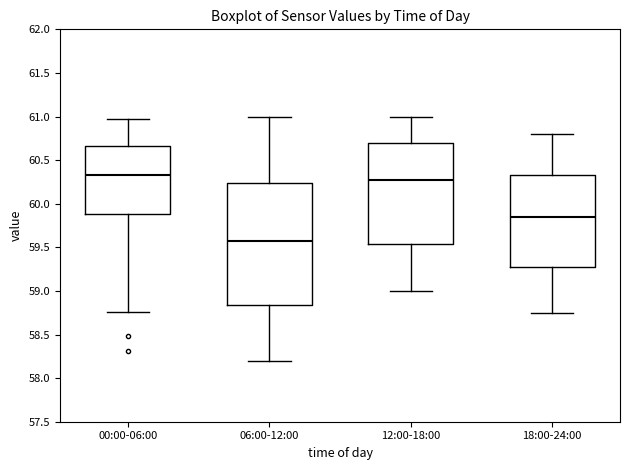

Which box is the tallest, from its lower edge to its upper edge?

06:00-12:00